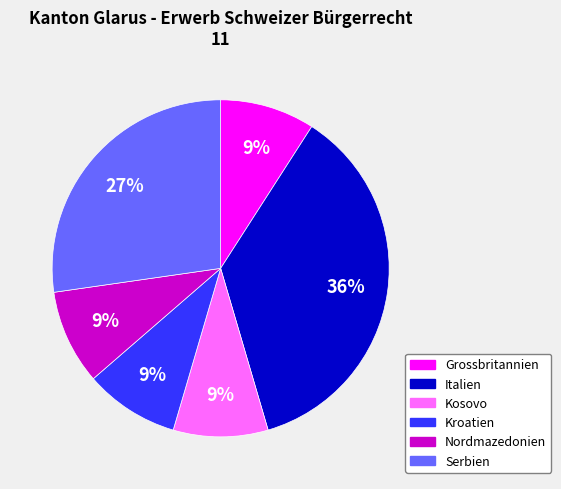

How many segments does this pie chart have?

6